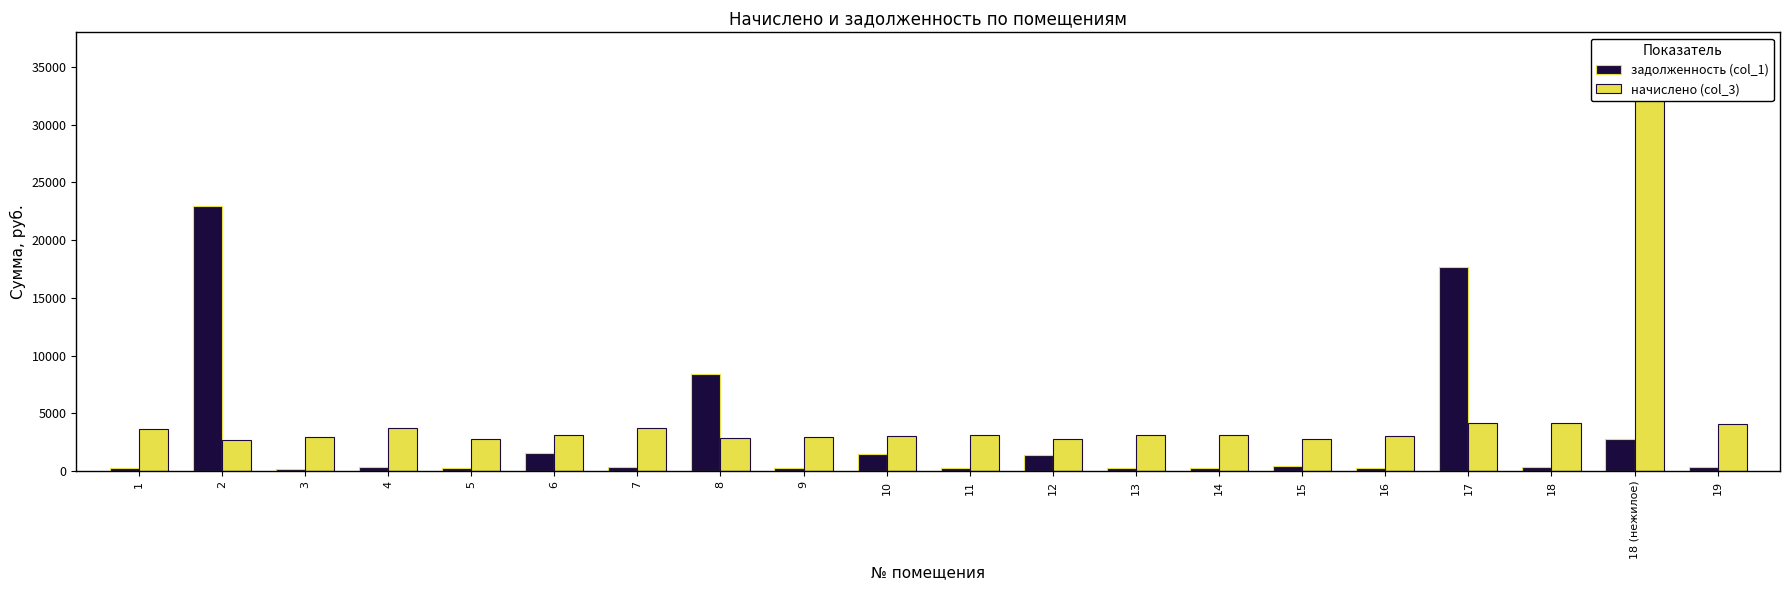

What is the minimum value for начислено (col_3)?

2731.8